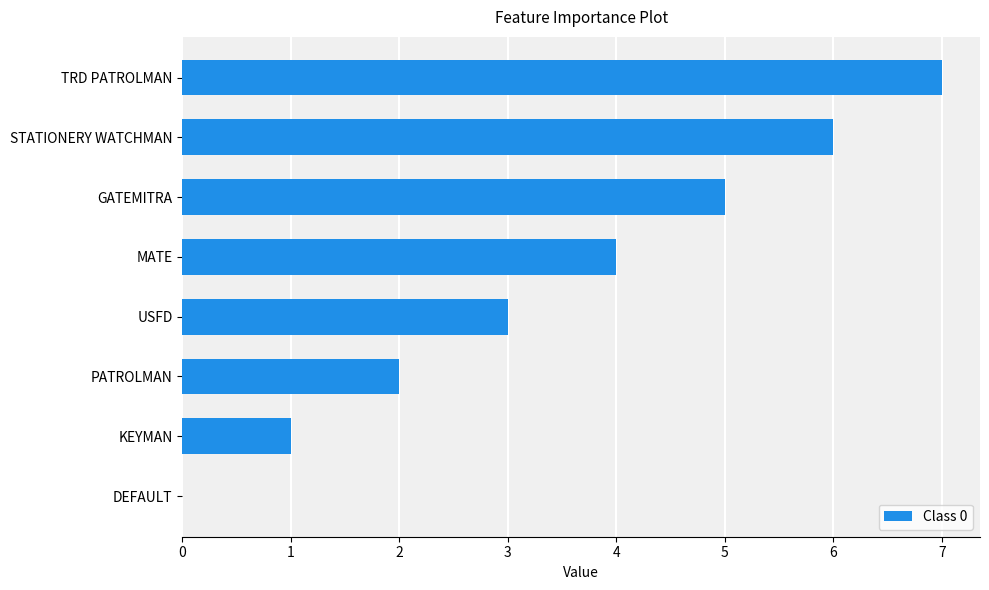

What is the change in value from DEFAULT to TRD PATROLMAN?

+7